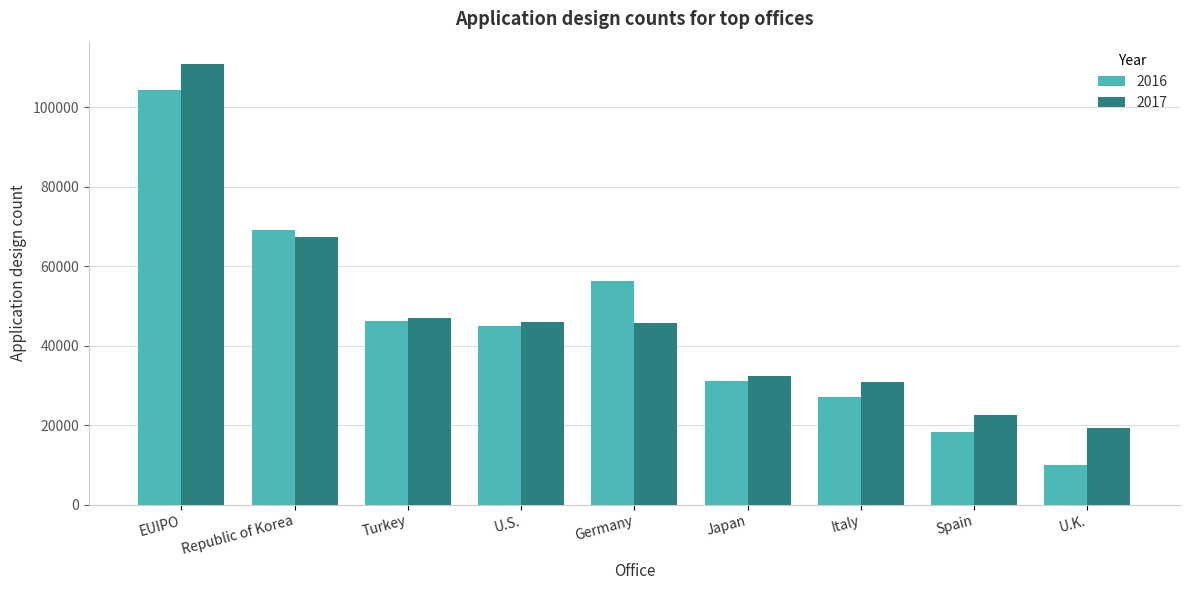

Between Germany and Spain, which series saw the biggest shift?

2016